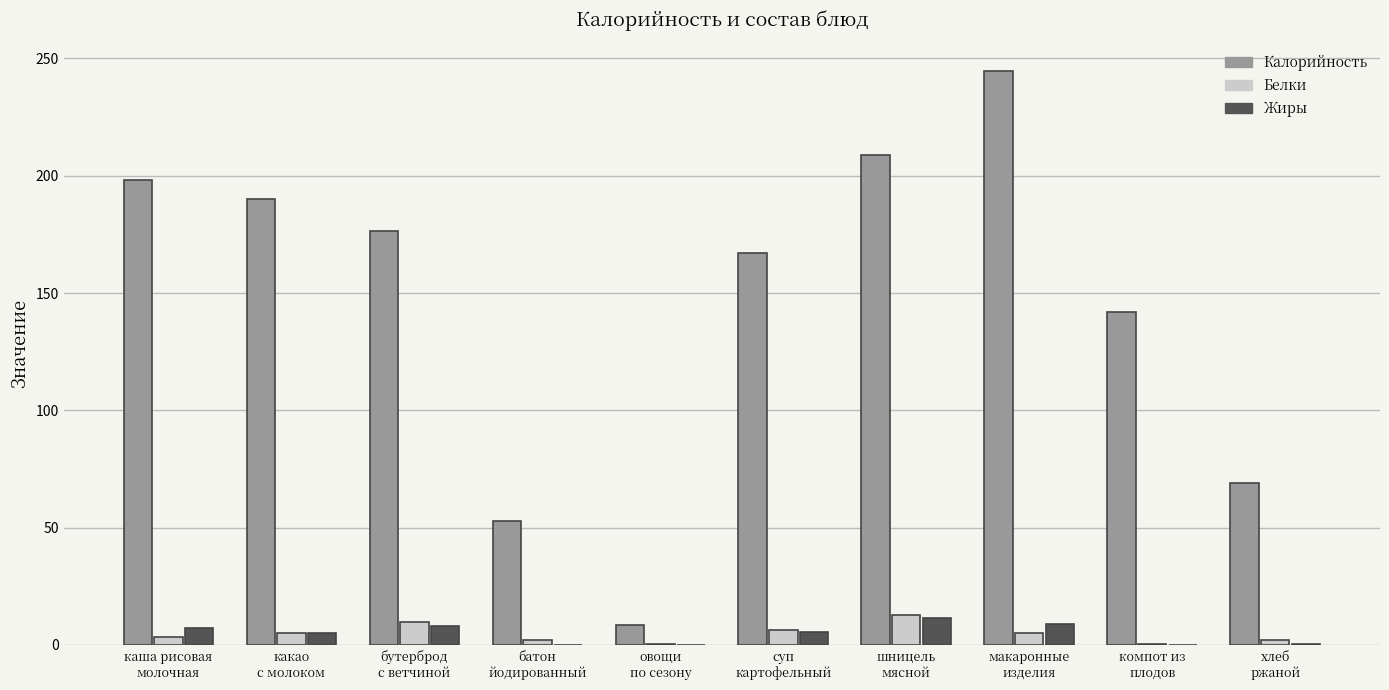

What is the maximum value shown in the chart?

244.5